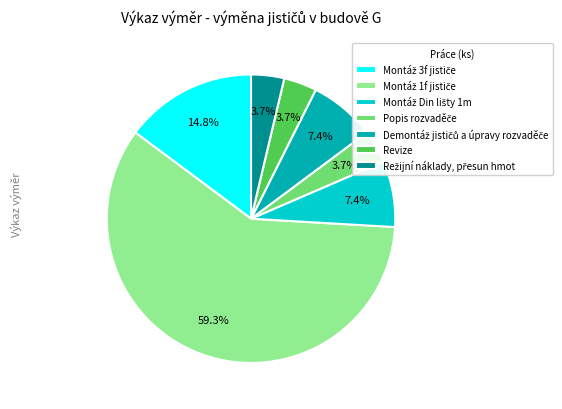

How many segments does this pie chart have?

7